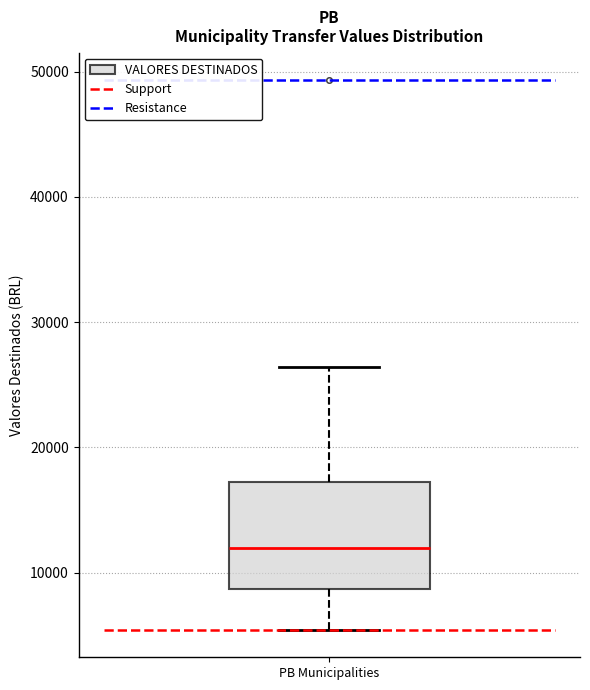

Where is the lower edge of the box for PB Municipalities on the y-axis? The values are not printed on the chart, so give them approximately, as read against the axis.

9000